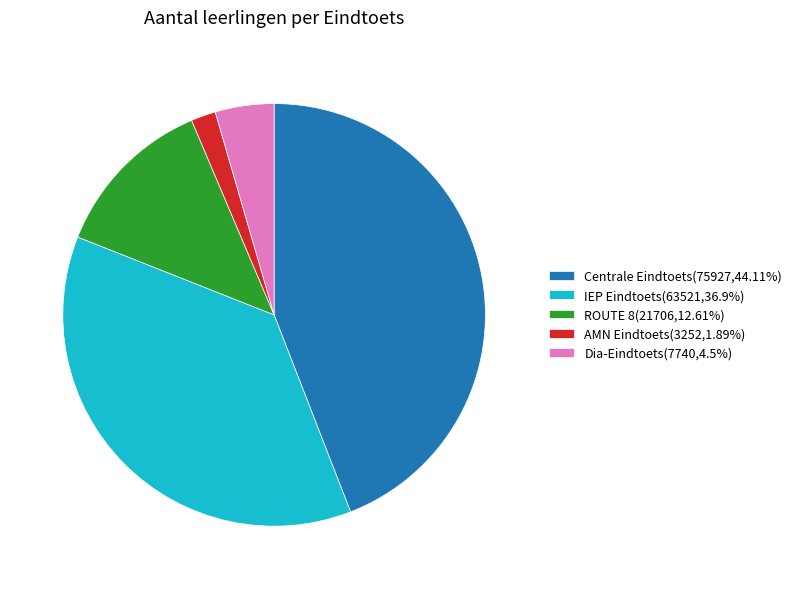

What is the smallest slice in the pie chart?

AMN Eindtoets